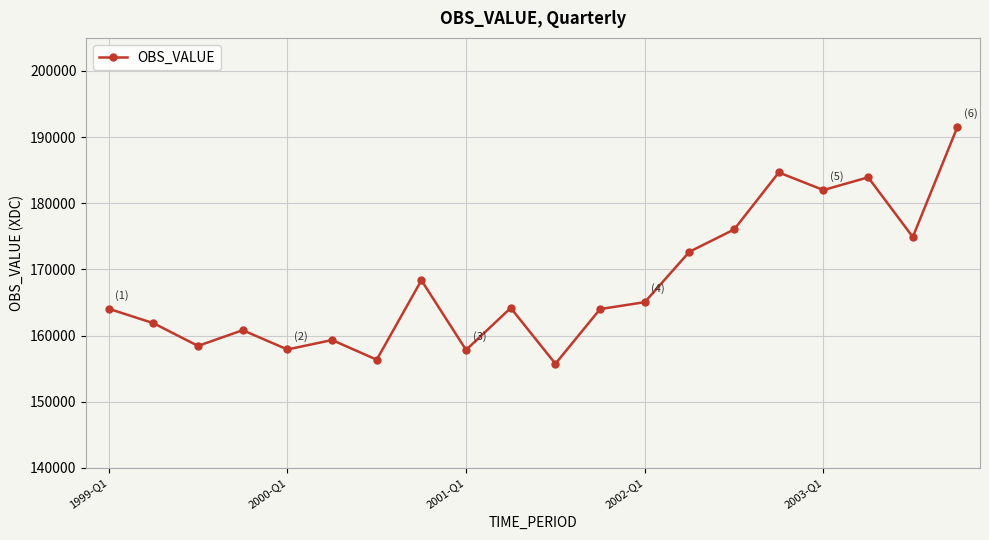

What is the value of the 14th point from the left?

172668.0